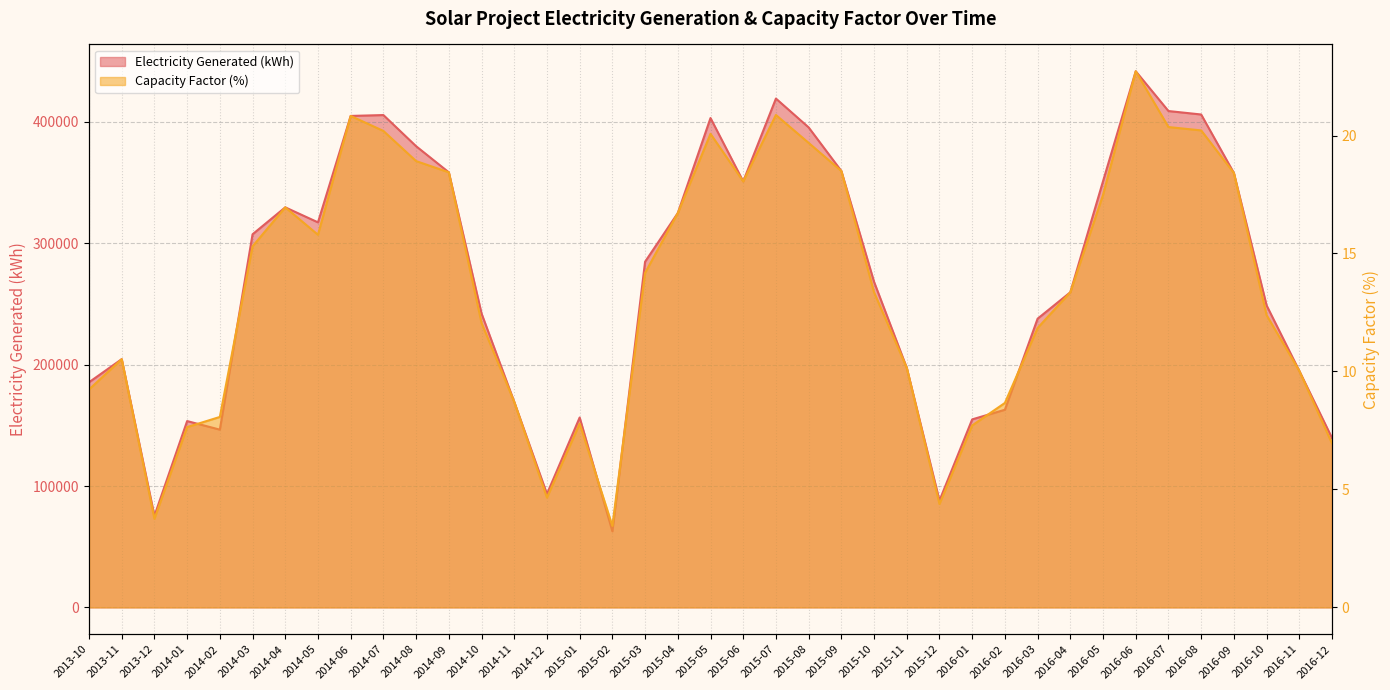

Reading left to right, transcribe all the data shown in this chart.

Electricity Generated (kWh): 185494.2	204543.3	75430.6	153525.7	146462.3	307415.7	329618.0	317253.1	404933.2	405652.8	379984.0	358469.8	242192.4	169335.6	93470.5	156461.0	62695.7	284808.0	324886.2	403204.5	351006.2	419243.8	395485.2	359560.4	268235.6	197385.1	88012.2	154923.5	162859.2	237891.0	259643.2	351176.1	441744.5	408963.8	406113.5	357953.8	248824.5	194894.5	139573.8
Capacity Factor (%): 9.2	10.5	3.8	7.6	8.1	15.3	17.0	15.8	20.8	20.2	18.9	18.4	12.1	8.7	4.7	7.8	3.5	14.2	16.7	20.1	18.1	20.9	19.7	18.5	13.4	10.2	4.4	7.7	8.7	11.8	13.4	17.5	22.7	20.4	20.2	18.4	12.4	10.0	6.9